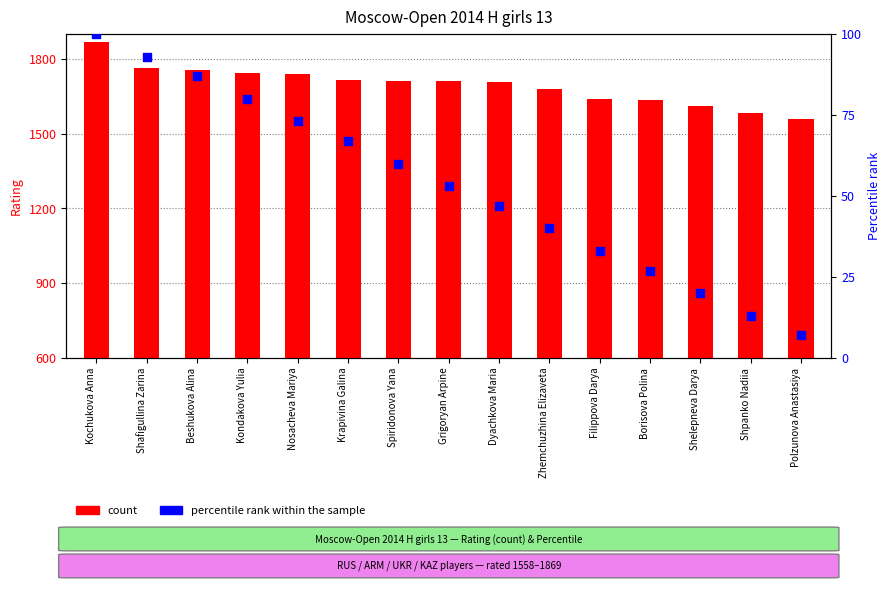

At how many categories does at least one series exceed 622?

15